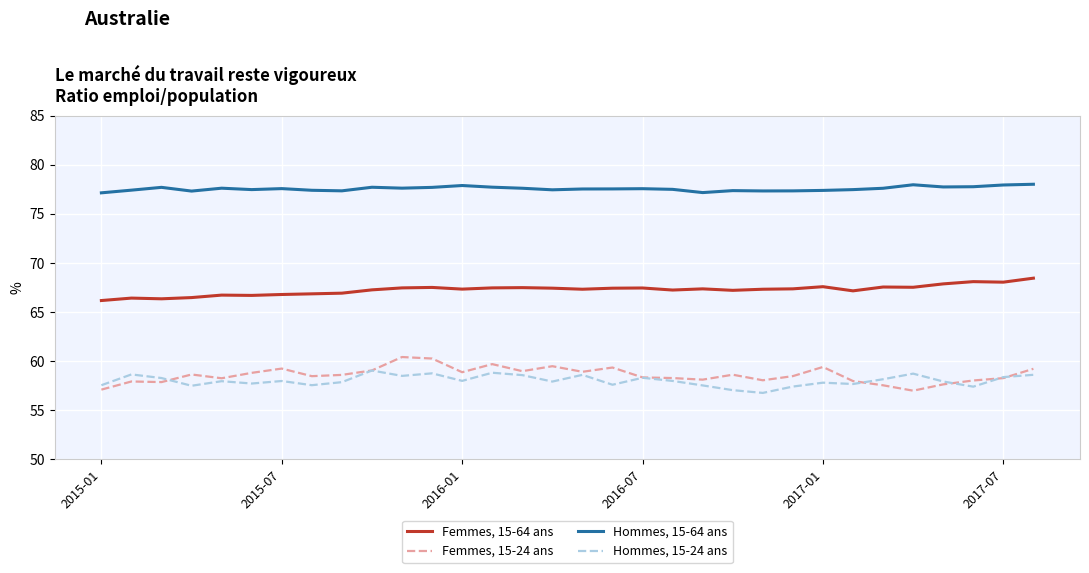

Does the chart display data point markers on the line(s)?

No